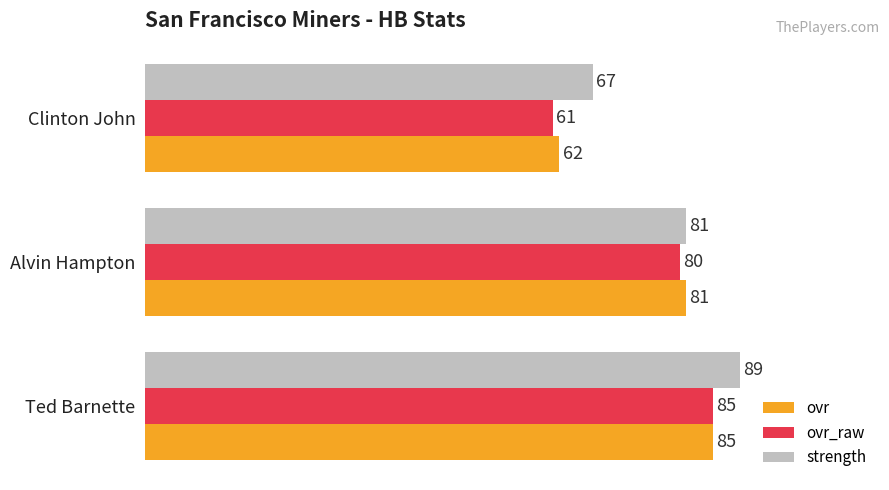

Read the ovr_raw value at Ted Barnette.

85